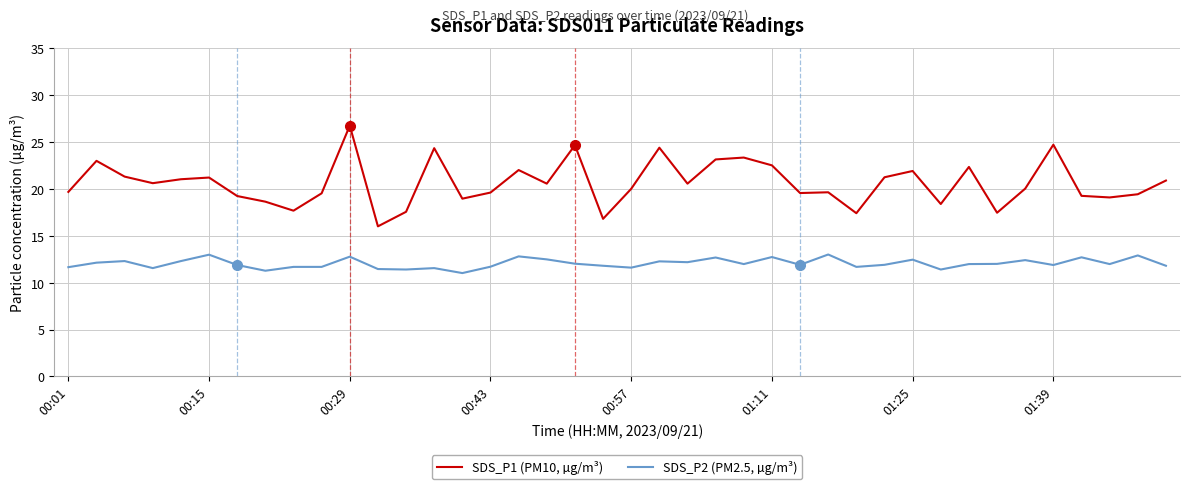

List the series in order of their peak value, highest first.

SDS_P1 (PM10, µg/m³), SDS_P2 (PM2.5, µg/m³)